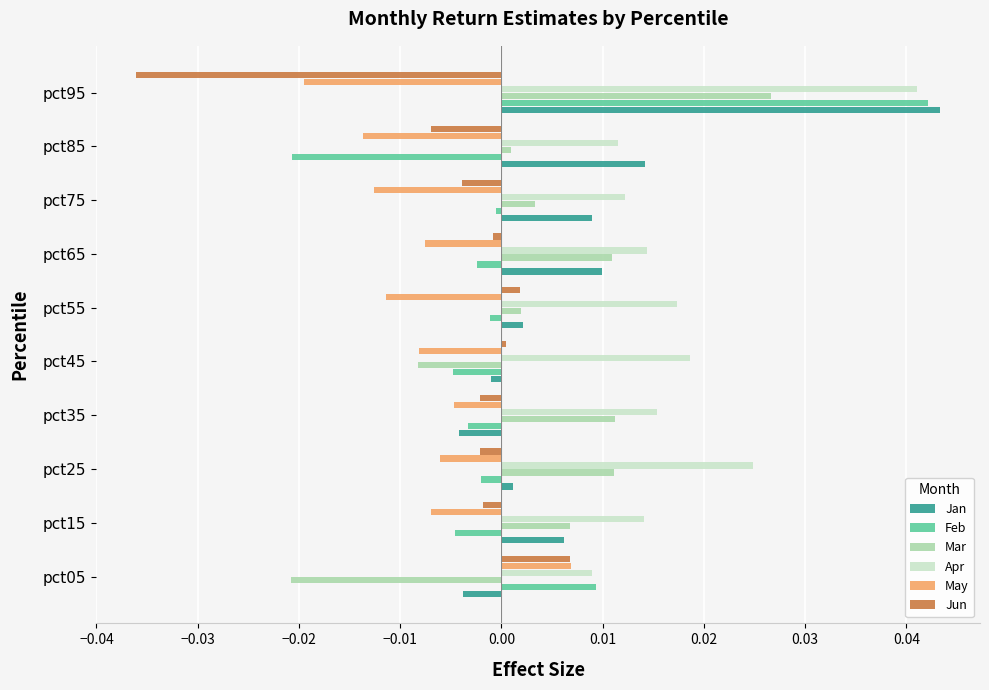

Which series has the largest range (max minus min)?

Feb